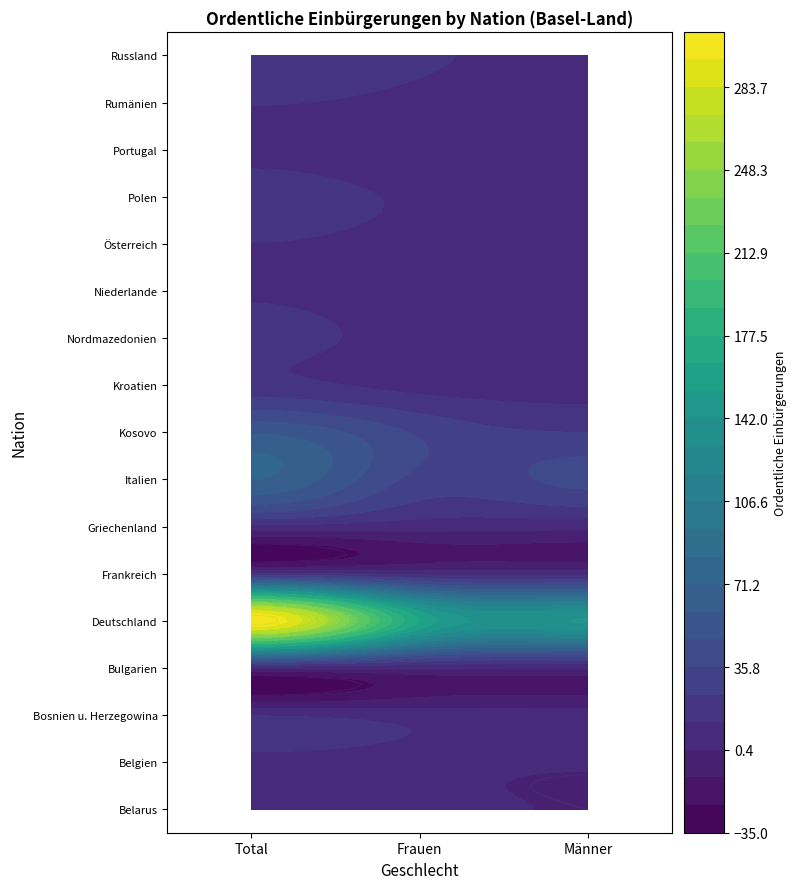

What is the total value across all series at Männer?

136